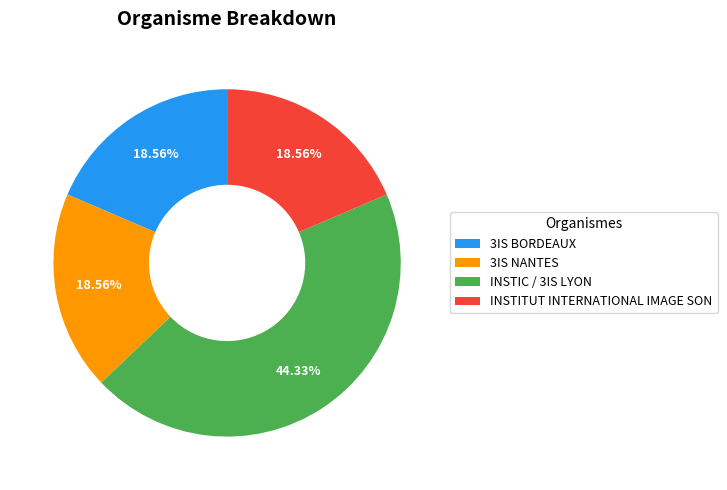

What is the ratio of the value at 3IS BORDEAUX to the value at INSTIC / 3IS LYON?

0.4